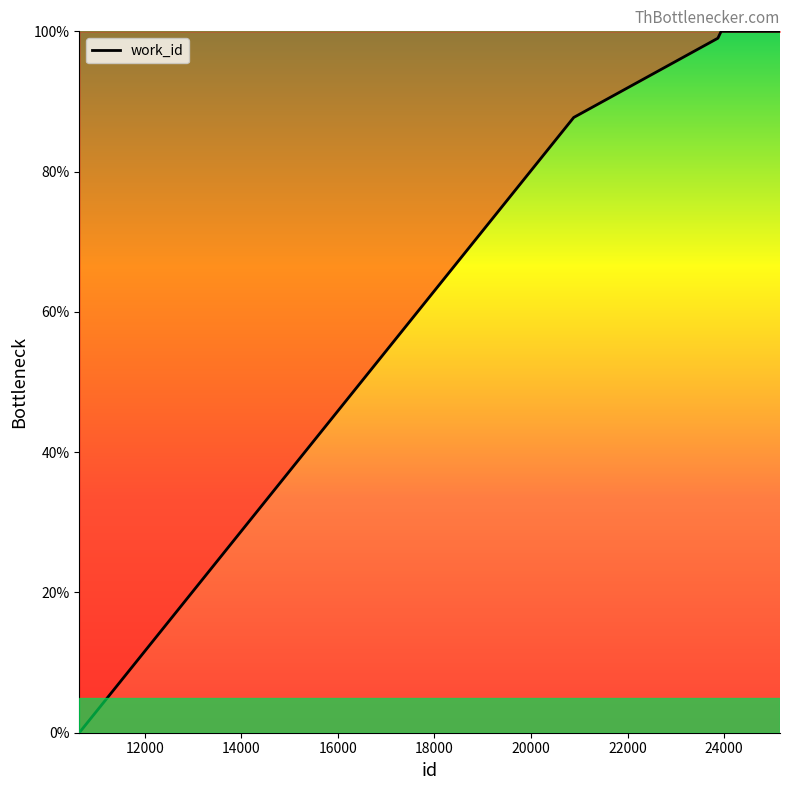

Does the chart display data point markers on the line(s)?

No